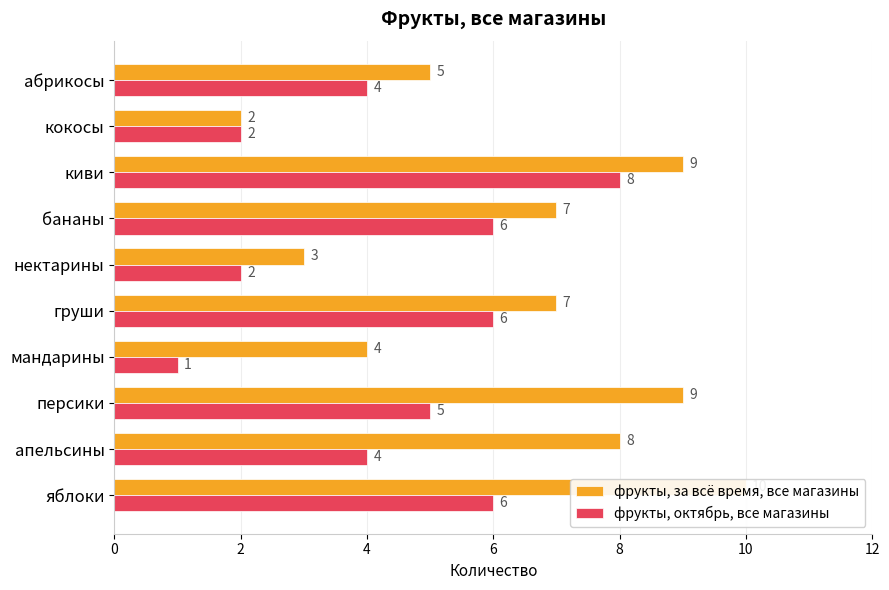

List the series in order of their overall mean, highest first.

фрукты, за всё время, все магазины, фрукты, октябрь, все магазины